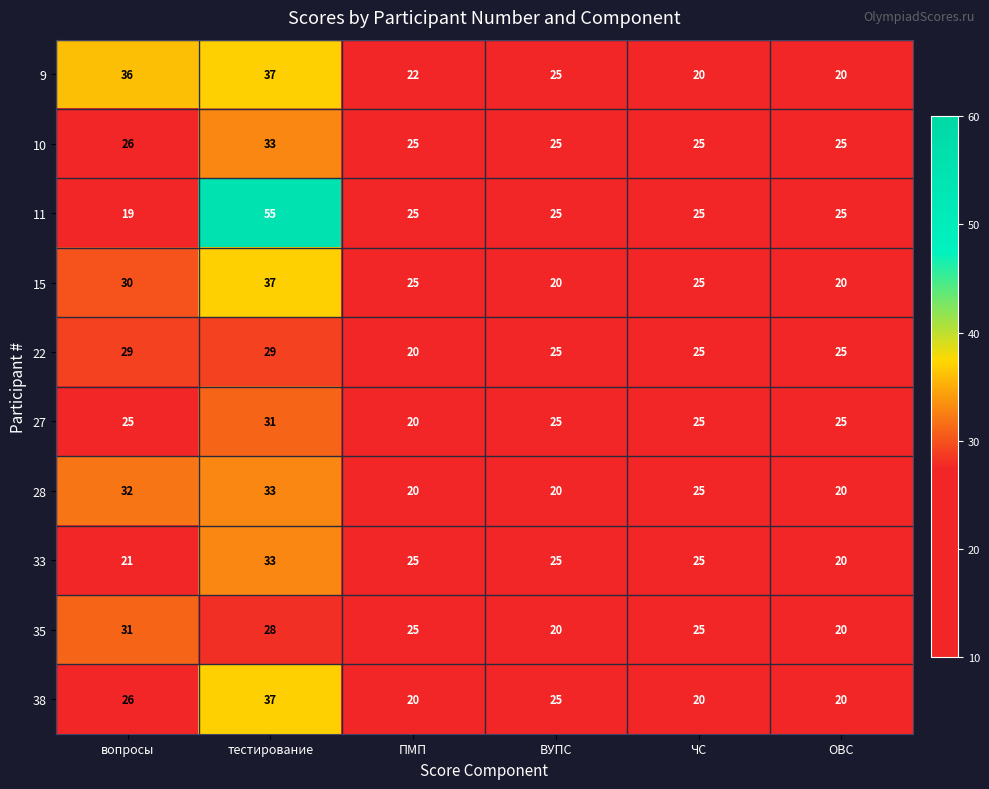

What is the difference between the second highest and second lowest values in the 9 series?

16